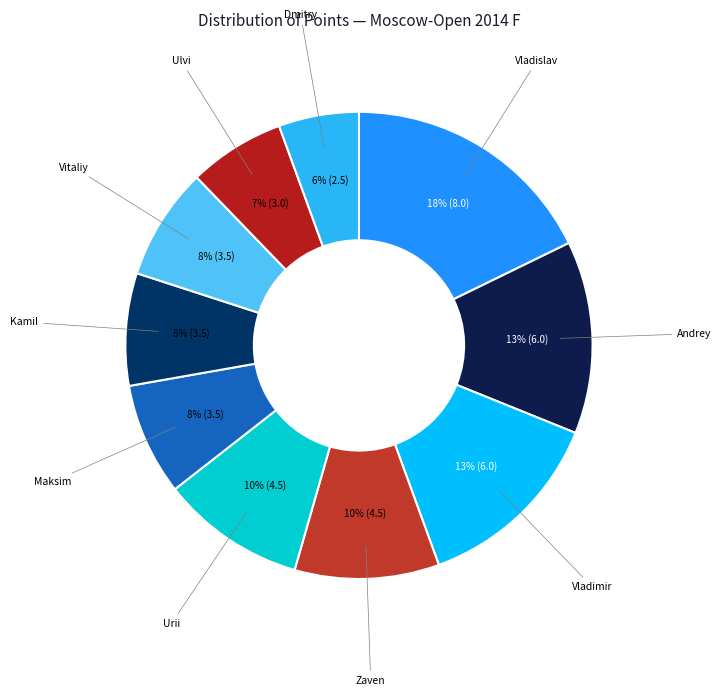

How many segments does this pie chart have?

10